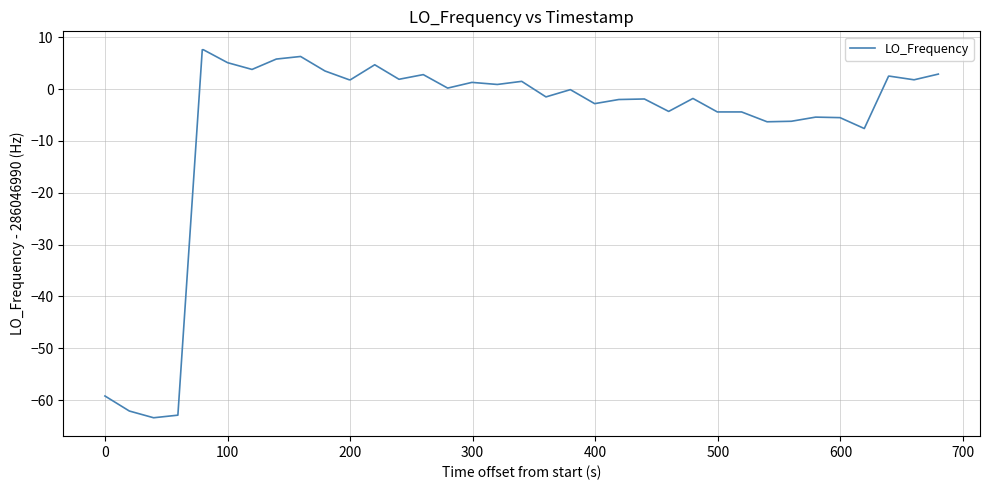

What is the difference between the maximum and minimum values?

71.0